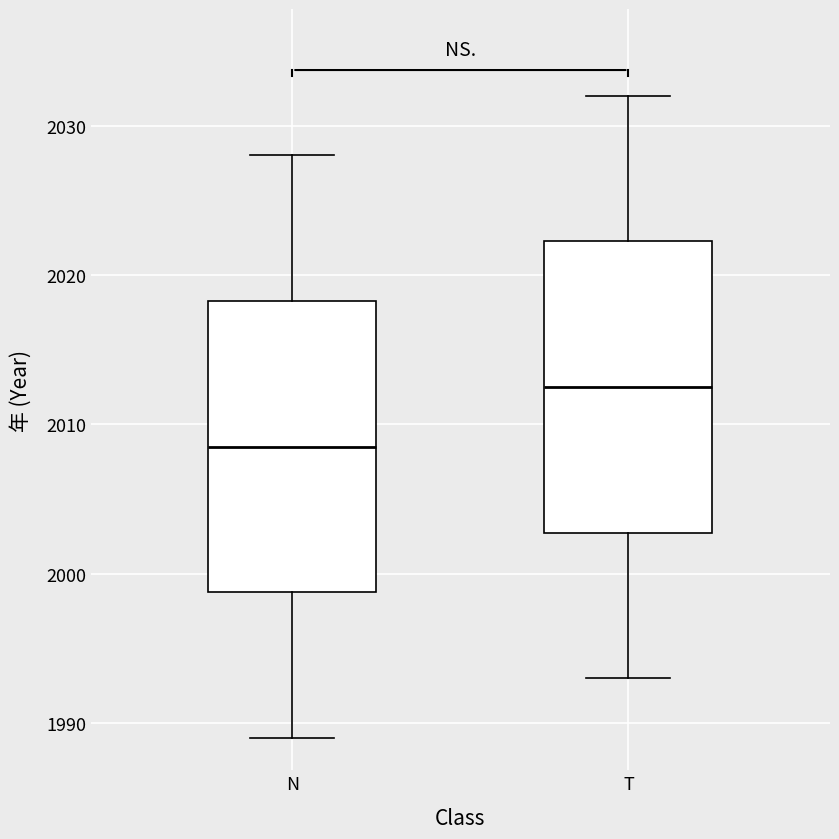

Where does the upper whisker of the box for T end on the y-axis? The values are not printed on the chart, so give them approximately, as read against the axis.

2032